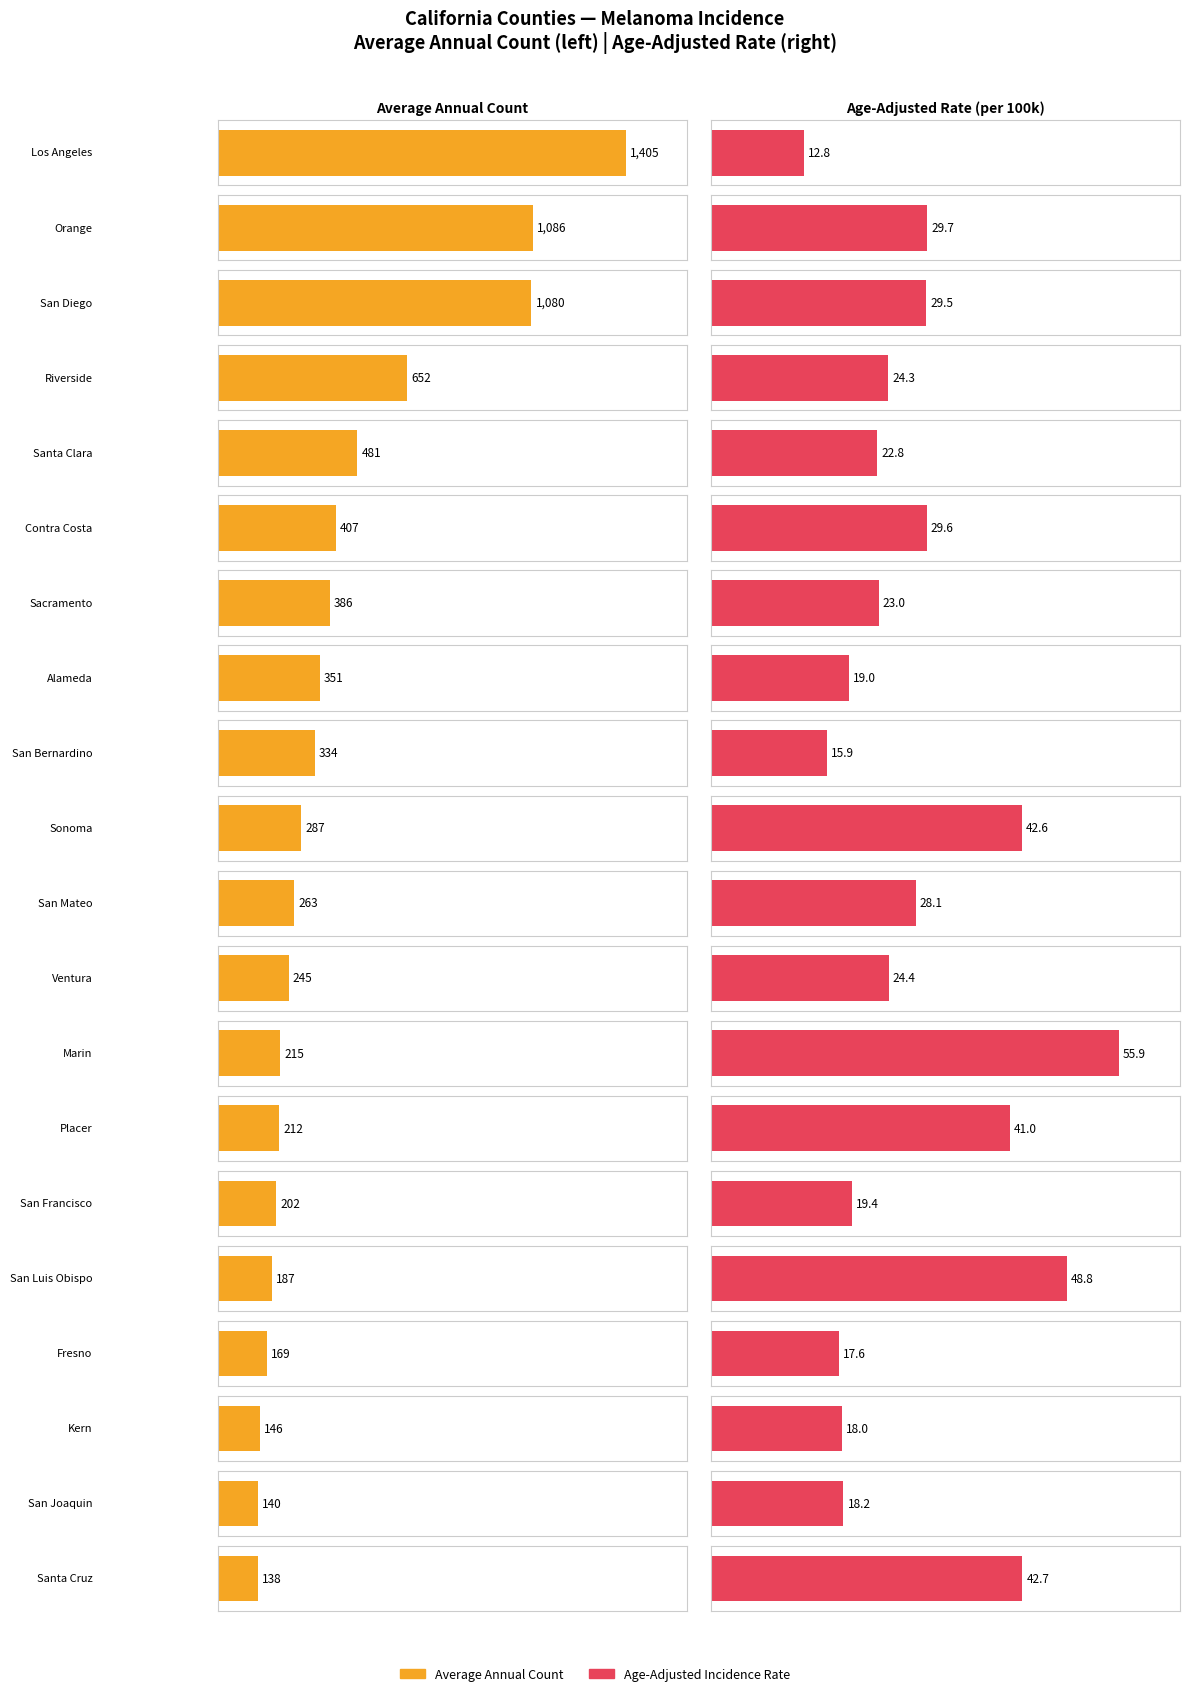

What is the label of the 5th bar from the right?

San Luis Obispo